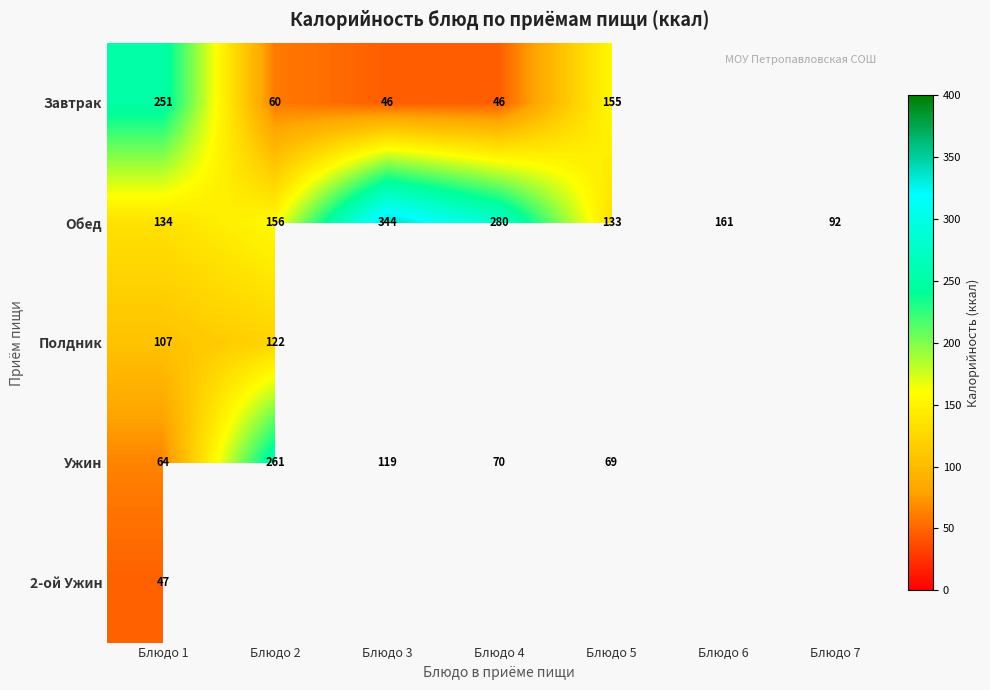

What is the spread (max minus min) of values at Блюдо 2?

201.0